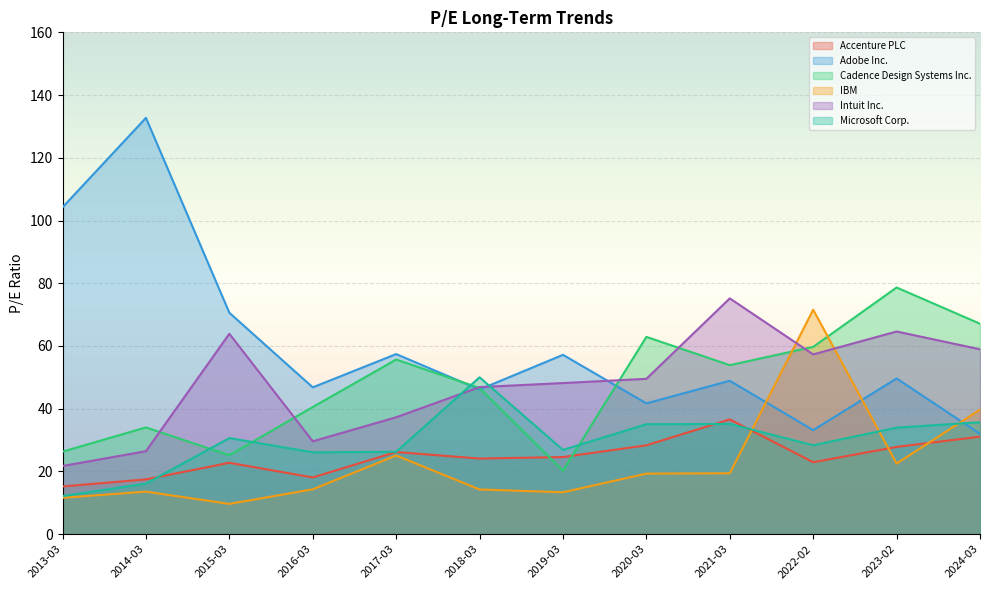

Where is Cadence Design Systems Inc. nearest to the value 49?

2018-03